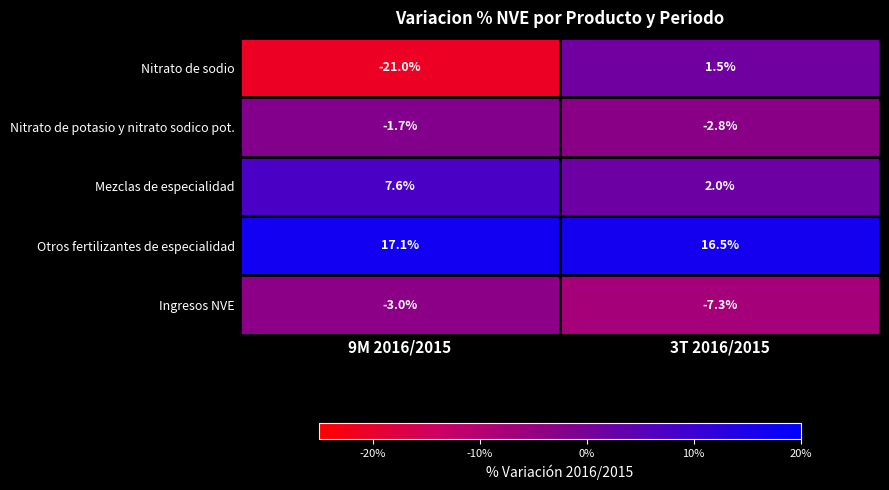

Reading left to right, transcribe all the data shown in this chart.

Nitrato de sodio: -21.0	1.5
Nitrato de potasio y nitrato sodico pot.: -1.7	-2.8
Mezclas de especialidad: 7.6	2.0
Otros fertilizantes de especialidad: 17.1	16.5
Ingresos NVE: -3.0	-7.3